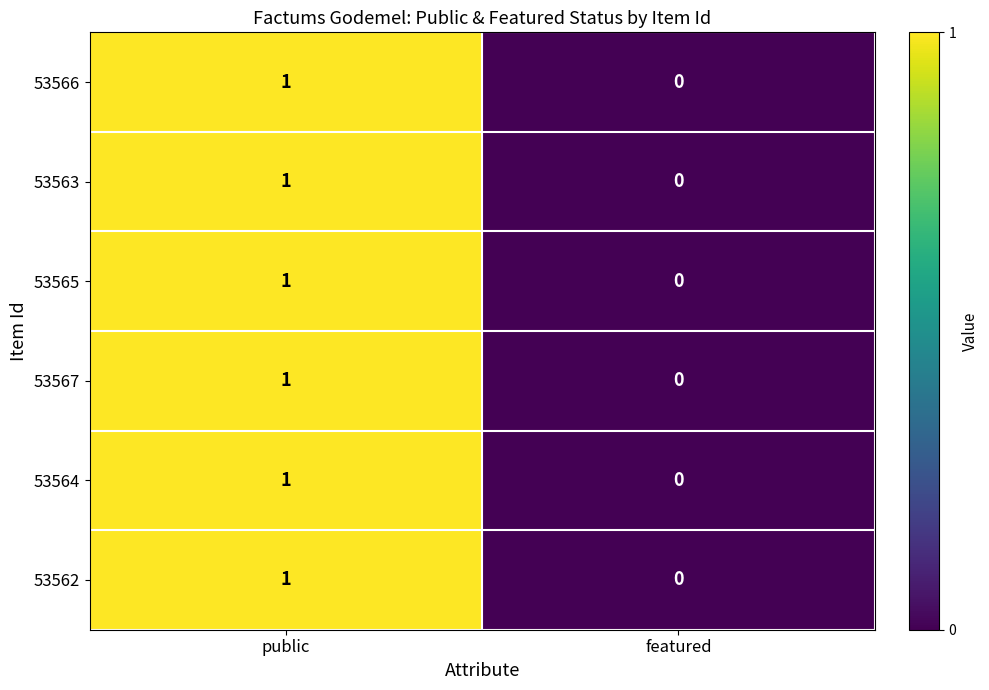

What is the total value across all series at public?

6